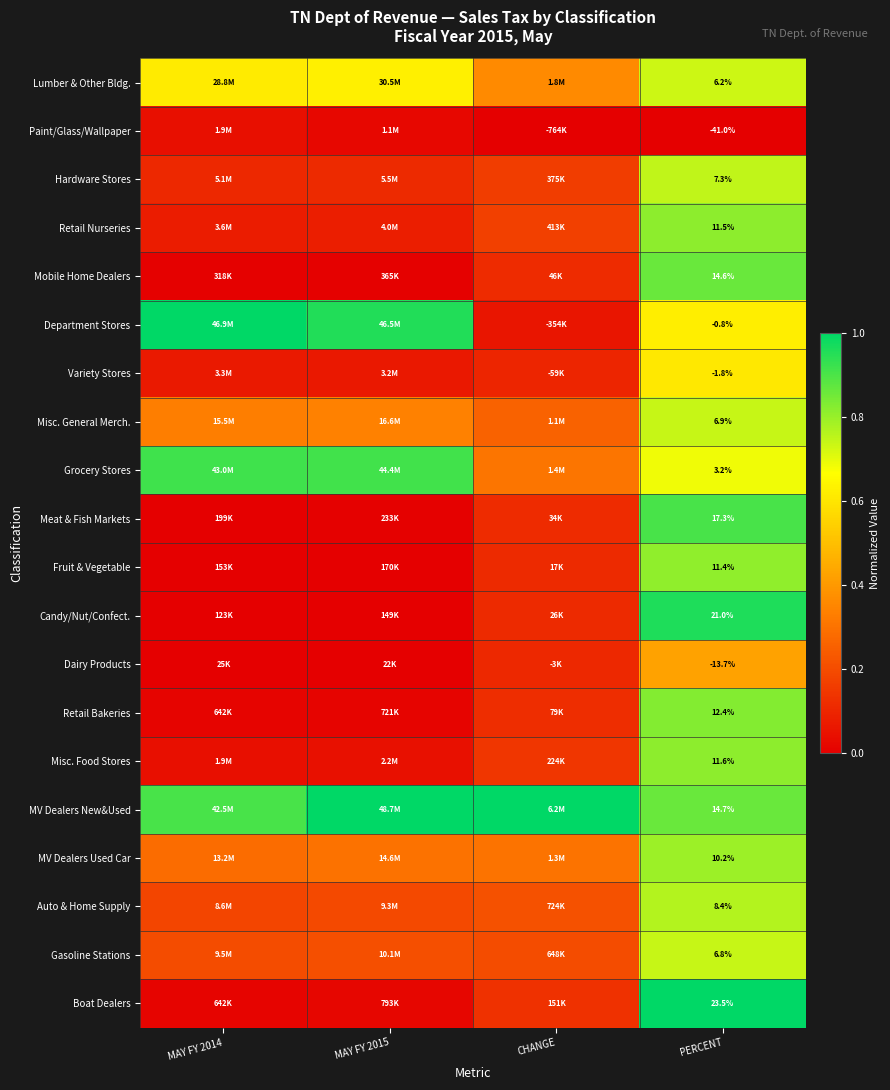

How many values in Paint/Glass/Wallpaper are above zero?

2